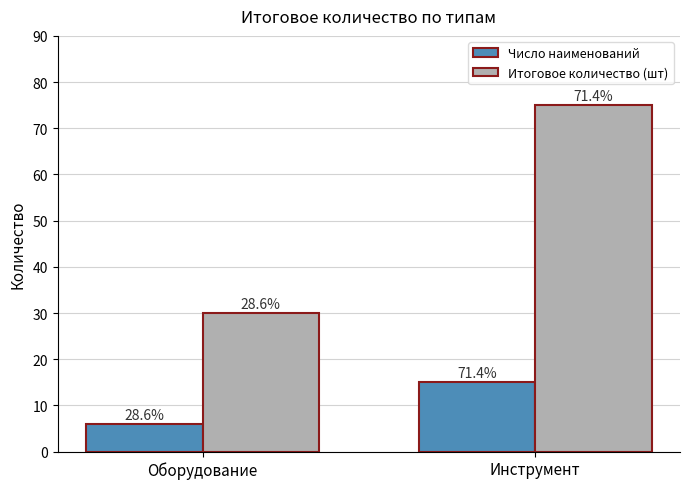

How many bars are there in total?

4